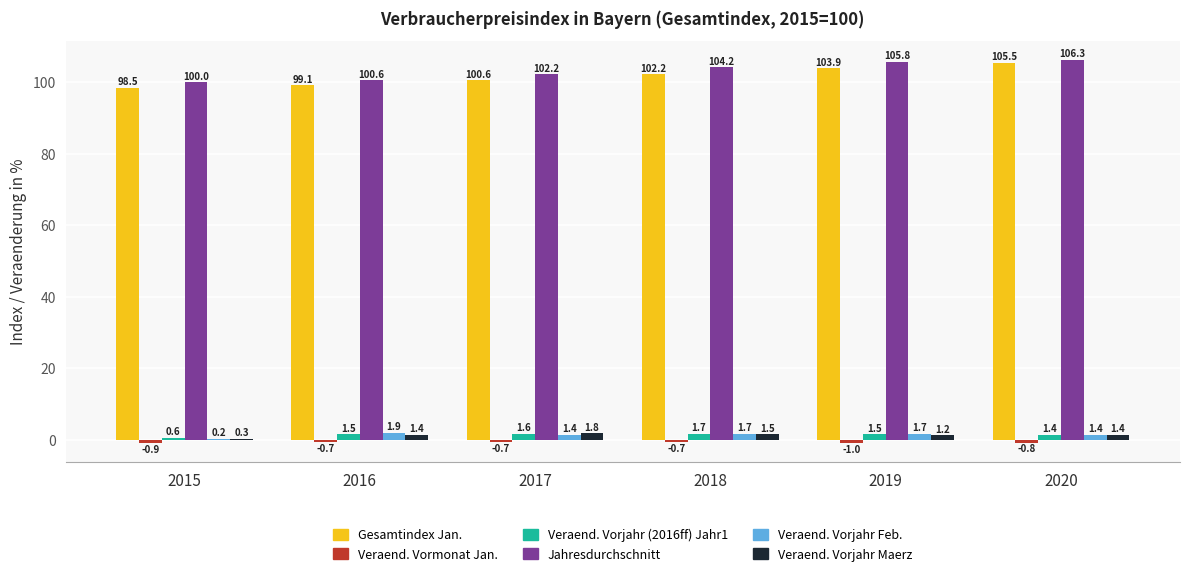

What is the total value across all series at 2020?

215.2